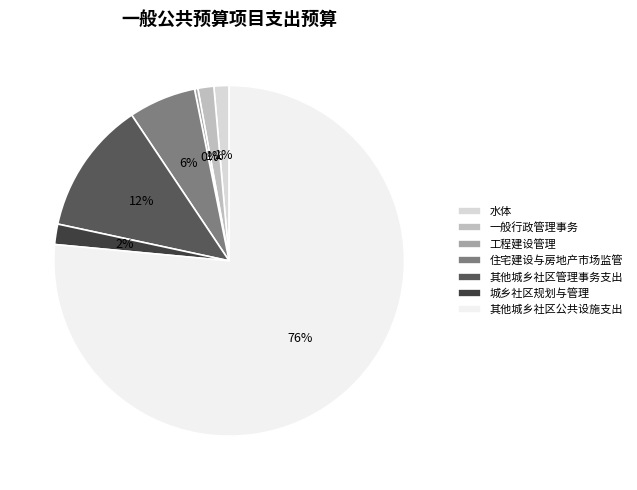

Does 其他城乡社区公共设施支出 represent more than half of the total?

Yes